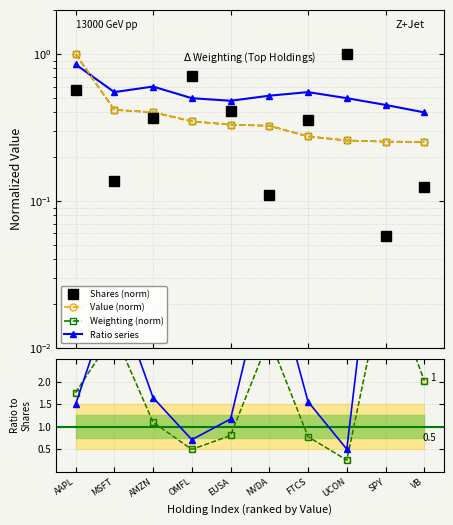

Between which two adjacent categories do Weighting and AAPL first intersect?

AMZN and OMFL